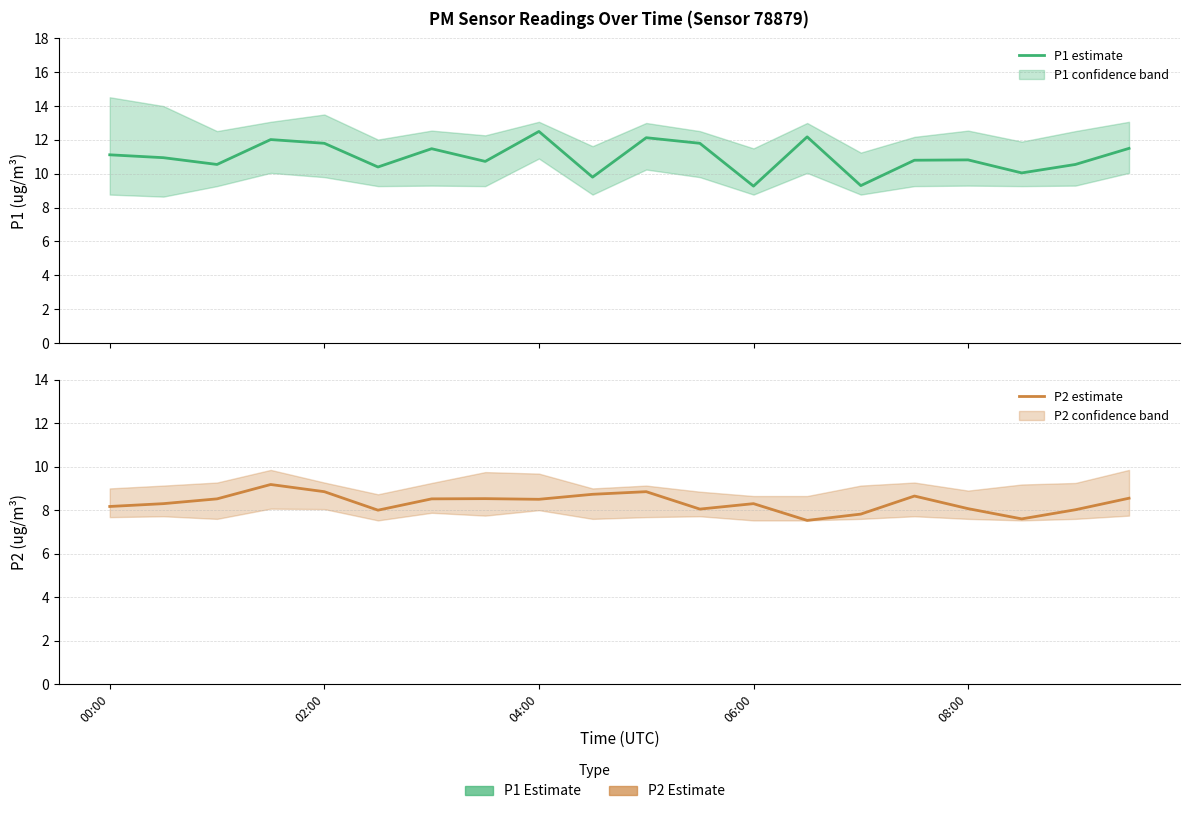

What is the total value across all series at 18?

18.6